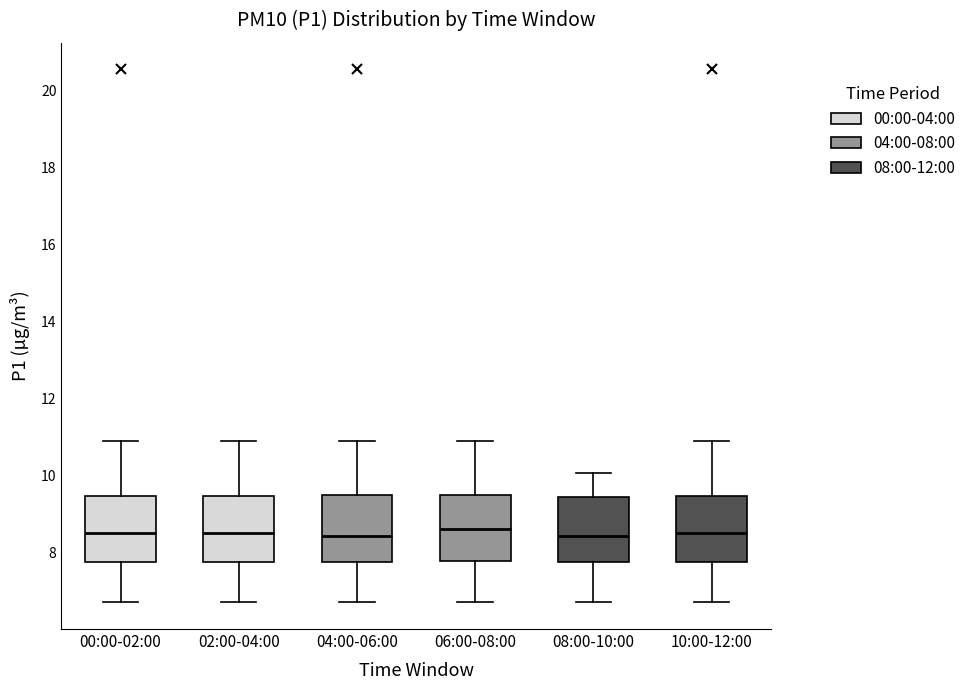

Reading left to right, read every box against the y-axis: the position of its median line, the range the box covers, and the ends of its whiskers. The values are not printed on the chart, so give them approximately, as read against the axis.

00:00-02:00: median 8.6, box 7.8 to 9.4, whiskers 6.8 to 11.0
02:00-04:00: median 8.6, box 7.8 to 9.4, whiskers 6.8 to 11.0
04:00-06:00: median 8.4, box 7.8 to 9.4, whiskers 6.8 to 11.0
06:00-08:00: median 8.6, box 7.8 to 9.4, whiskers 6.8 to 11.0
08:00-10:00: median 8.4, box 7.8 to 9.4, whiskers 6.8 to 10.0
10:00-12:00: median 8.6, box 7.8 to 9.4, whiskers 6.8 to 11.0